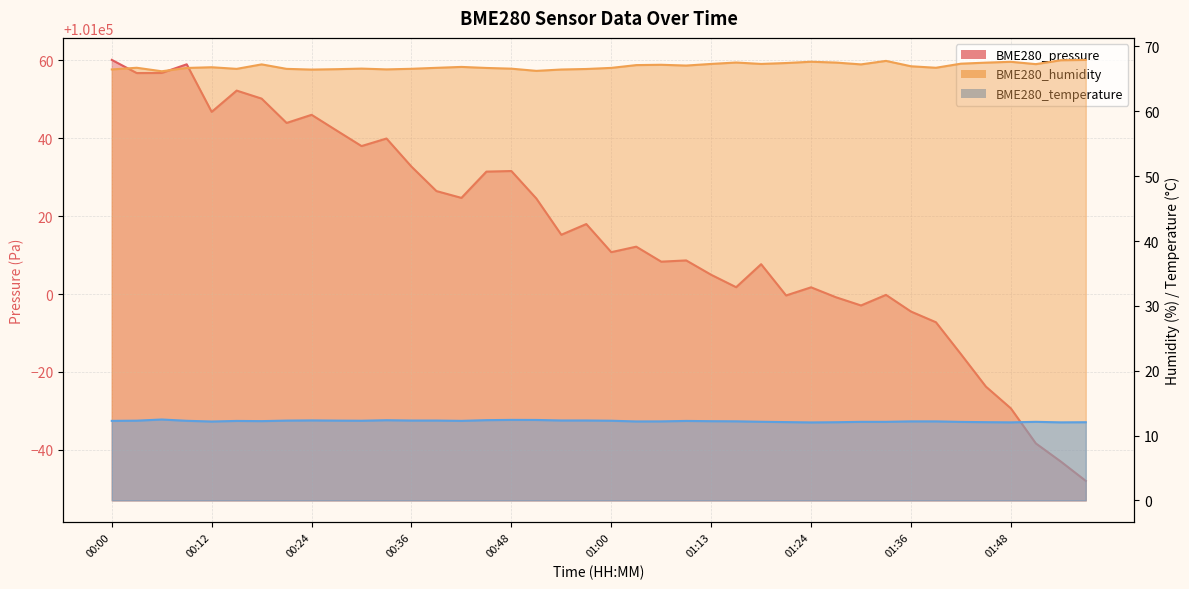

Reading left to right, extract all data points from this chart.

BME280_pressure: 00:00=101060.1	00:03=101056.8	00:06=101056.8	00:09=101059.0	00:12=101046.8	00:15=101052.2	00:18=101050.2	00:21=101043.9	00:24=101046.0	00:27=101042.0	00:30=101038.0	00:33=101039.9	00:36=101032.7	00:39=101026.4	00:42=101024.7	00:45=101031.4	00:48=101031.6	00:51=101024.5	00:54=101015.2	00:57=101018.0	01:00=101010.8	01:03=101012.2	01:07=101008.3	01:10=101008.6	01:13=101004.9	01:16=101001.8	01:18=101007.7	01:21=100999.6	01:24=101001.7	01:27=100999.2	01:30=100997.1	01:33=100999.8	01:36=100995.5	01:39=100992.8	01:42=100984.6	01:45=100976.2	01:48=100970.6	01:51=100961.6	01:54=100957.0	01:57=100952.0
BME280_humidity: 00:00=66.5	00:03=66.7	00:06=66.2	00:09=66.7	00:12=66.8	00:15=66.5	00:18=67.2	00:21=66.5	00:24=66.4	00:27=66.5	00:30=66.6	00:33=66.5	00:36=66.6	00:39=66.7	00:42=66.8	00:45=66.7	00:48=66.6	00:51=66.2	00:54=66.5	00:57=66.5	01:00=66.7	01:03=67.1	01:07=67.2	01:10=67.1	01:13=67.3	01:16=67.5	01:18=67.3	01:21=67.5	01:24=67.7	01:27=67.5	01:30=67.2	01:33=67.8	01:36=67.0	01:39=66.7	01:42=67.3	01:45=67.5	01:48=67.6	01:51=67.3	01:54=67.9	01:57=67.9
BME280_temperature: 00:00=12.3	00:03=12.3	00:06=12.5	00:09=12.3	00:12=12.2	00:15=12.2	00:18=12.2	00:21=12.3	00:24=12.3	00:27=12.3	00:30=12.3	00:33=12.4	00:36=12.3	00:39=12.3	00:42=12.3	00:45=12.4	00:48=12.4	00:51=12.4	00:54=12.3	00:57=12.3	01:00=12.3	01:03=12.2	01:07=12.2	01:10=12.2	01:13=12.2	01:16=12.2	01:18=12.1	01:21=12.1	01:24=12.0	01:27=12.1	01:30=12.1	01:33=12.1	01:36=12.2	01:39=12.2	01:42=12.1	01:45=12.1	01:48=12.0	01:51=12.1	01:54=12.0	01:57=12.1